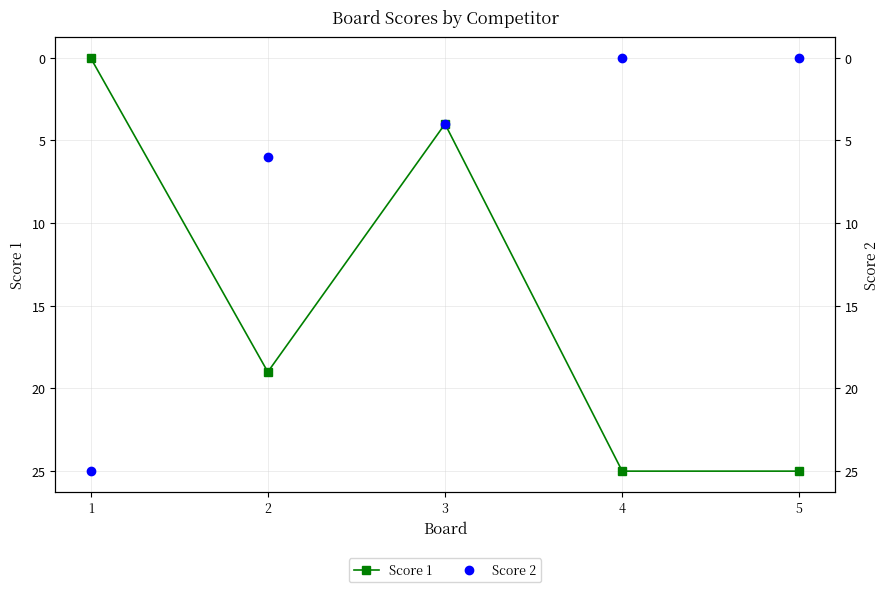

Between which two adjacent categories do Score 2 and Score 1 first intersect?

1 and 2